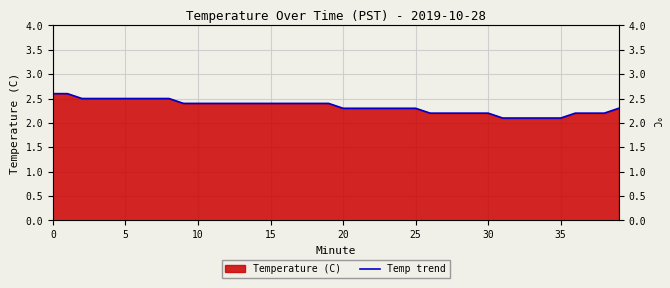

What is the greatest value displayed?

2.6